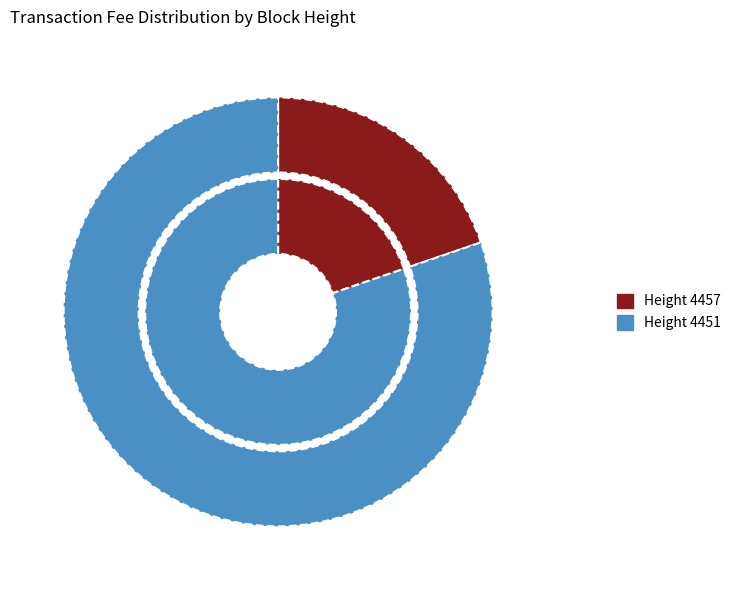

Rank the categories by value from lowest to highest.

4457, 4451